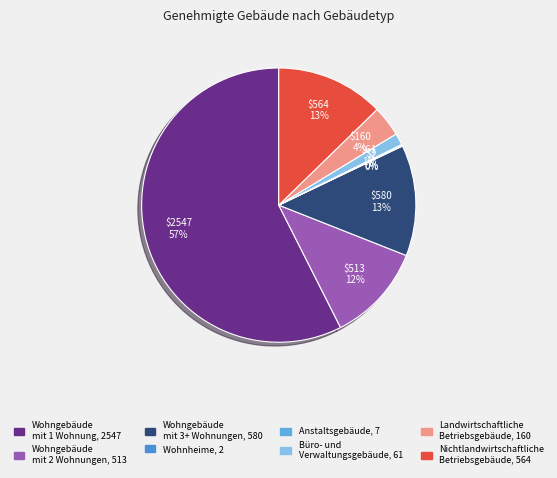

Is there a majority slice in this chart?

Yes